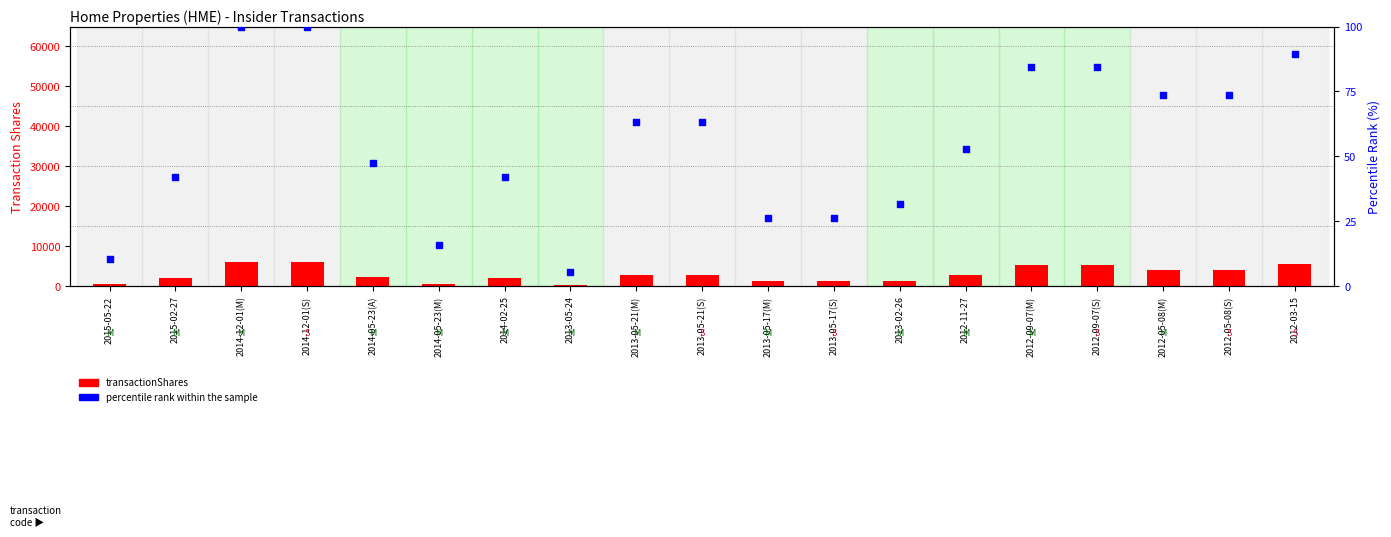

At which category is the sum across all series the highest?

2014-12-01(M)